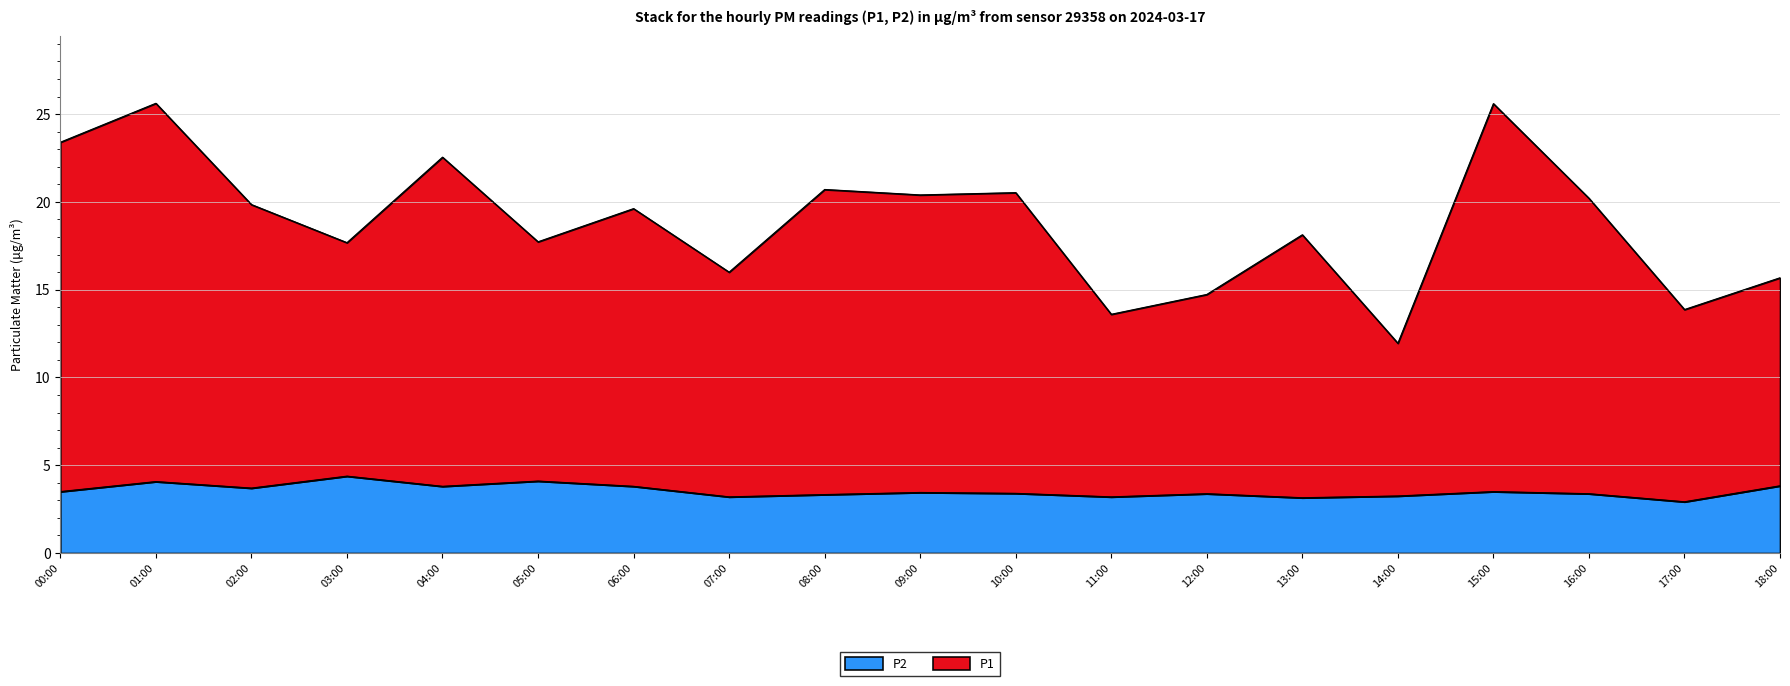

What is the difference between the maximum and minimum values in the P2 series?

1.5